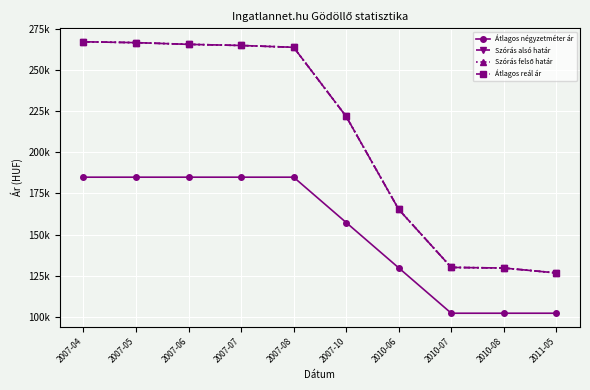

What is the average value of the Átlagos négyzetméter ár series?

151862